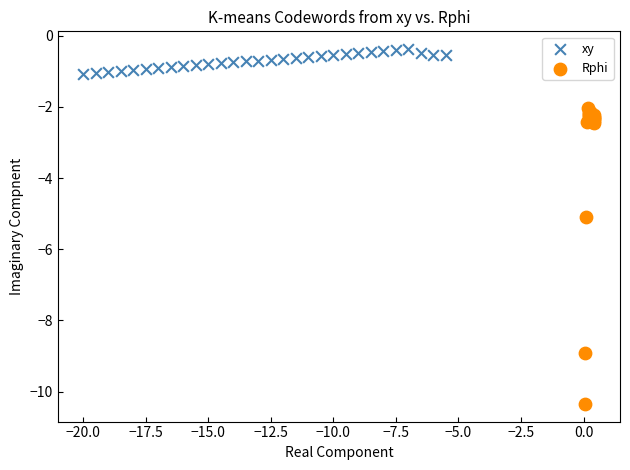

Which series reaches the minimum Y coordinate?

Rphi